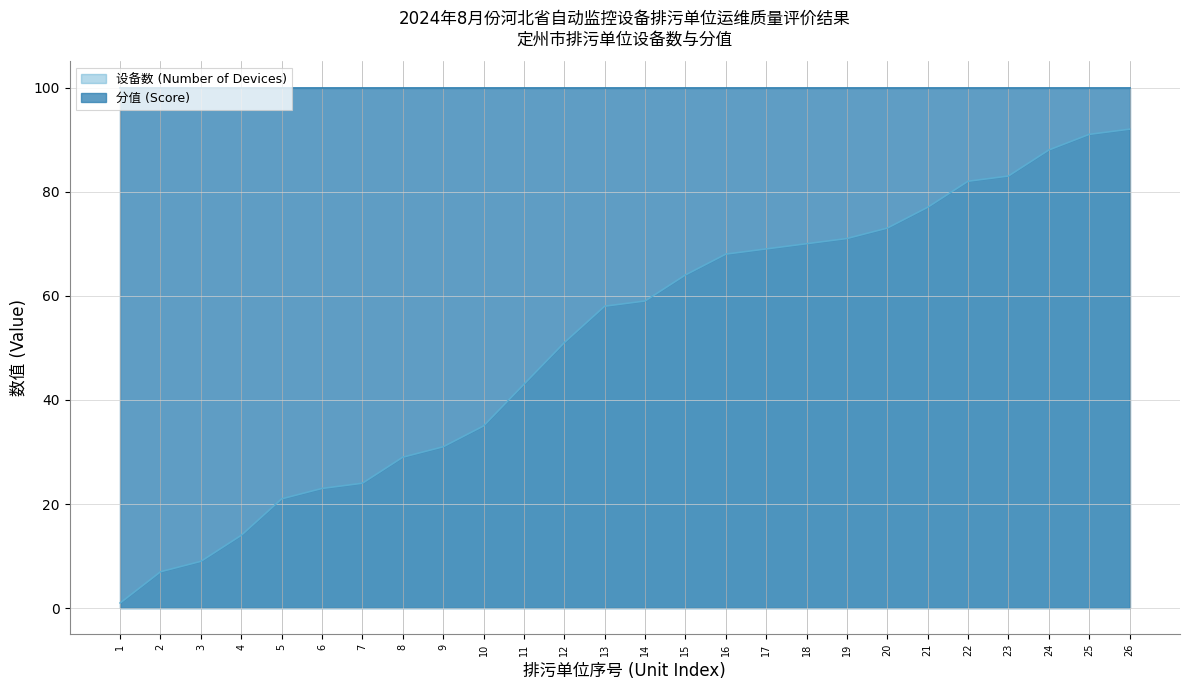

At how many categories does at least one series exceed 89?

26